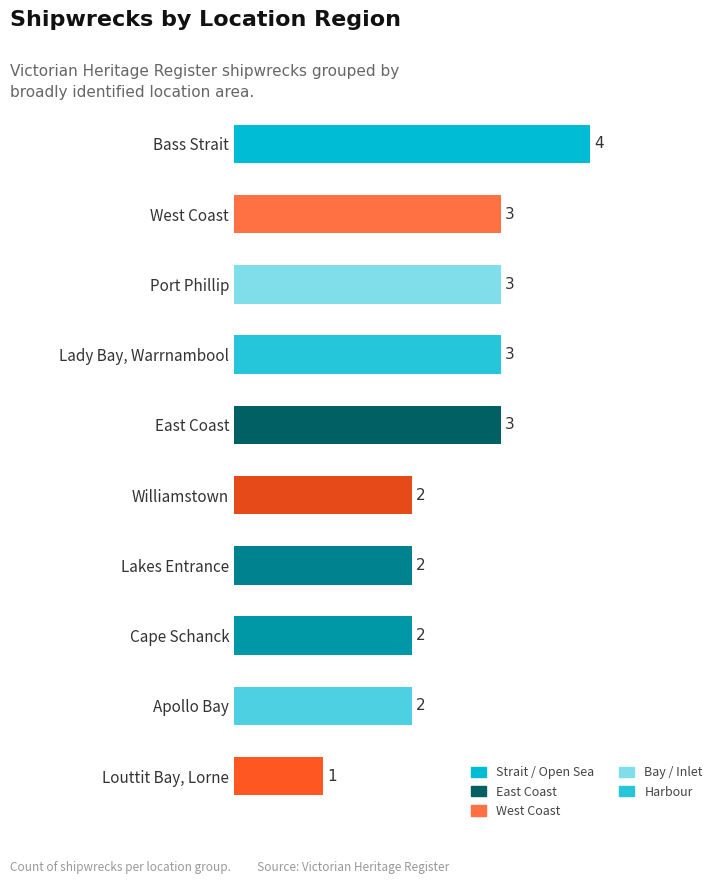

What is the minimum value shown in the chart?

1